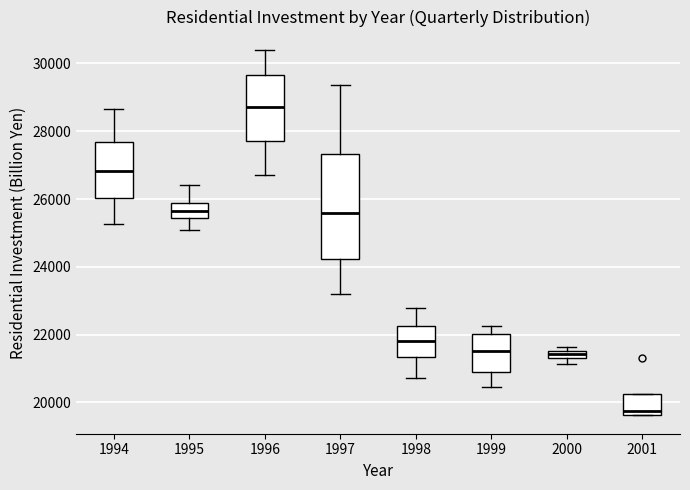

Which box is the tallest, from its lower edge to its upper edge?

1997